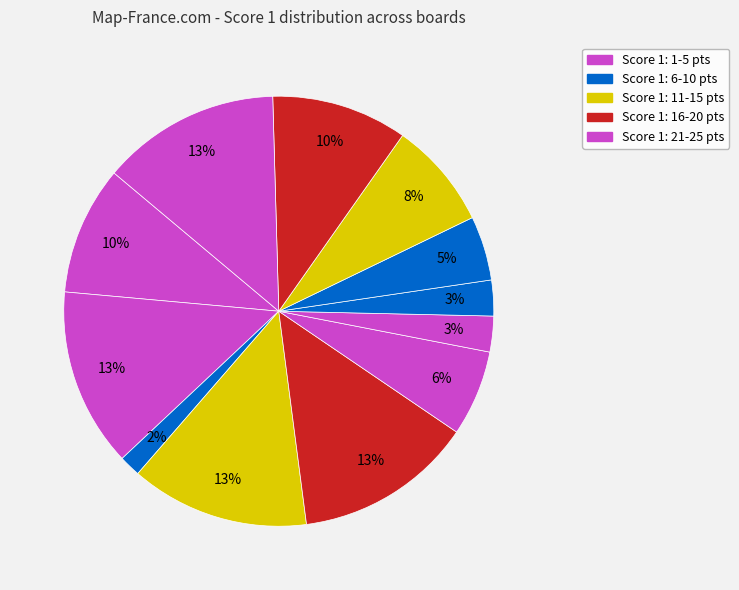

How many segments does this pie chart have?

12